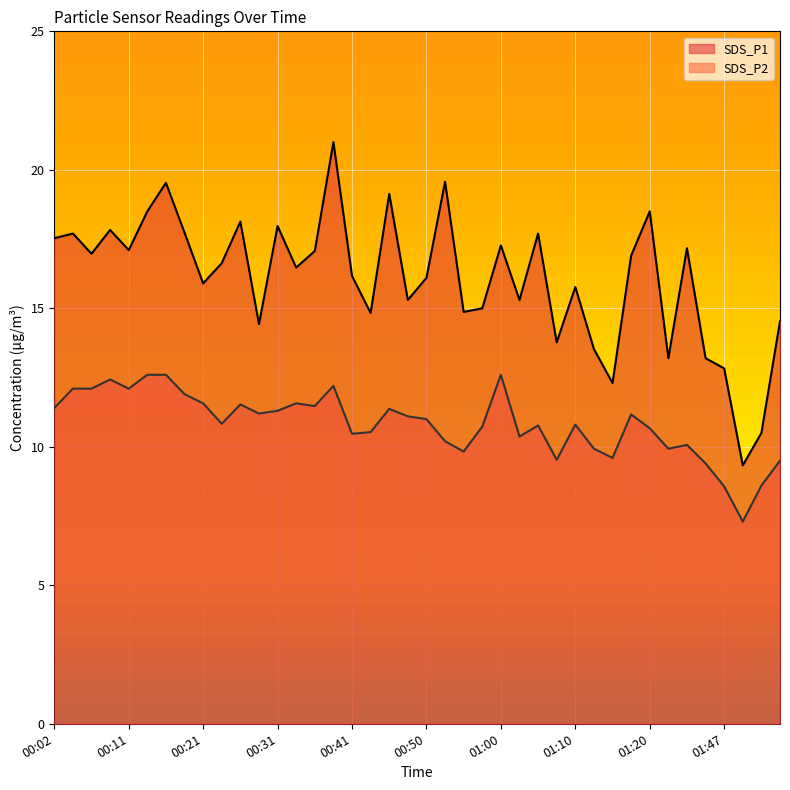

What is the difference between the maximum and minimum values in the SDS_P2 series?

5.3